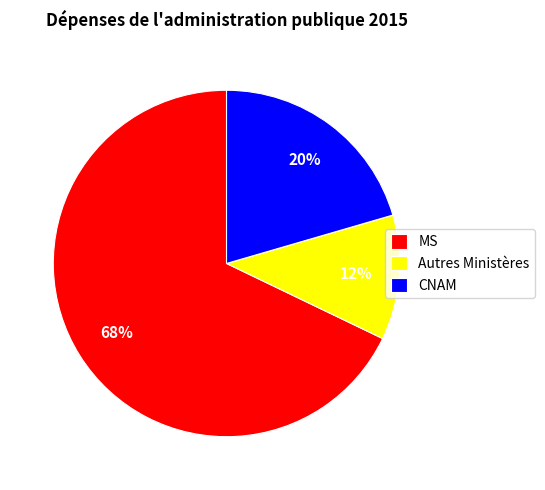

Is it true that Autres Ministères is 1% of the pie?

False